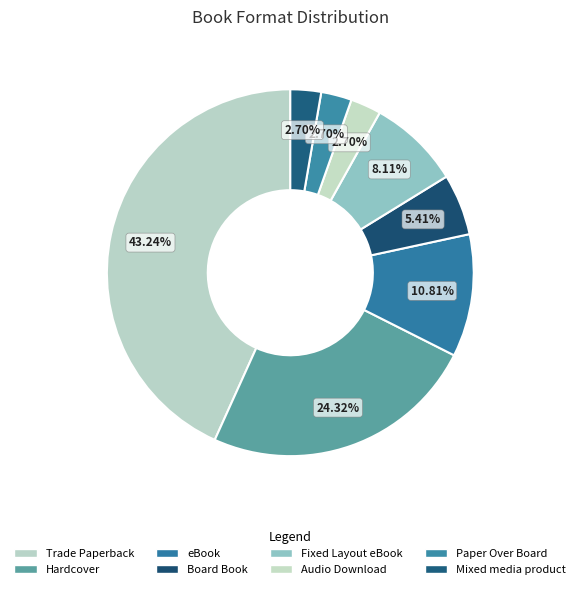

How many slices are in this pie chart?

8